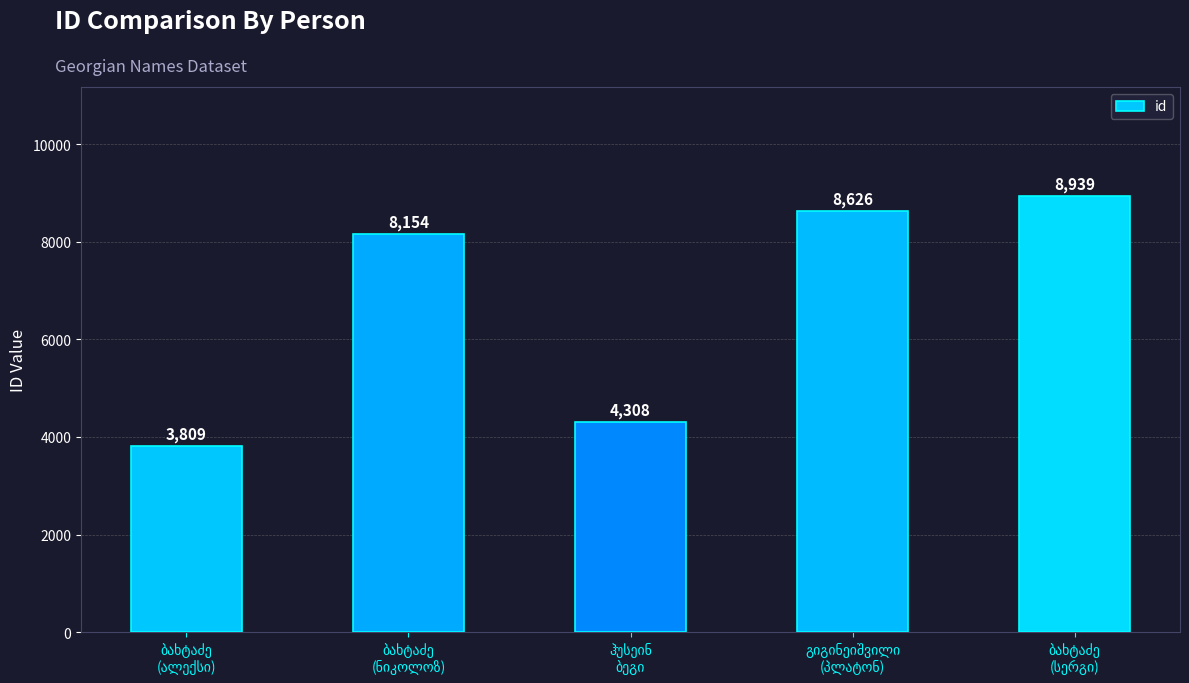

What is the maximum value shown in the chart?

8939